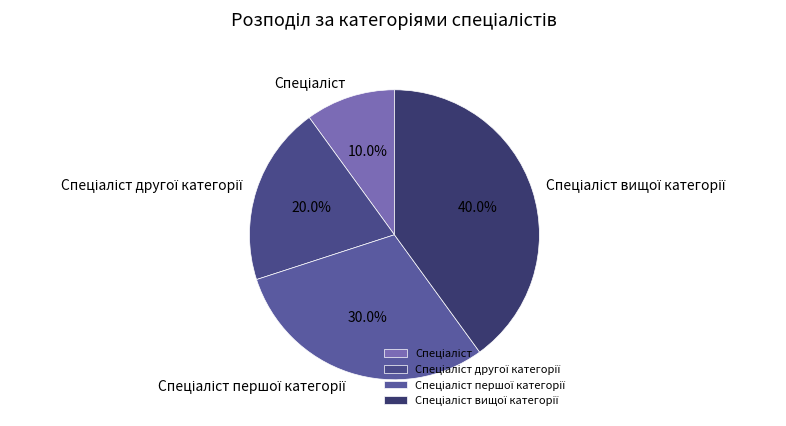

Is there any slice that represents more than half of the pie?

No